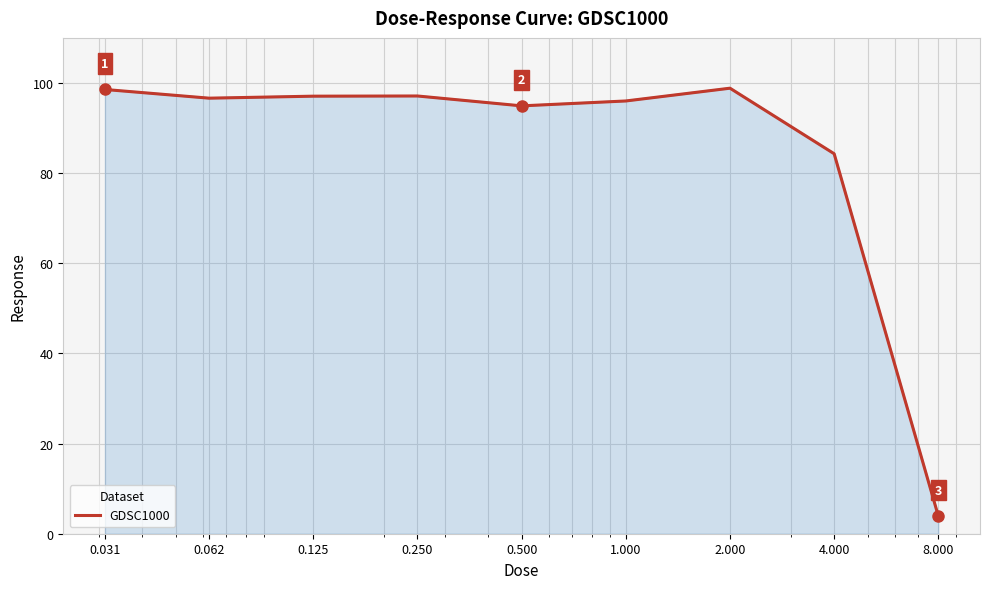

What is the difference between the maximum and minimum values?

94.9